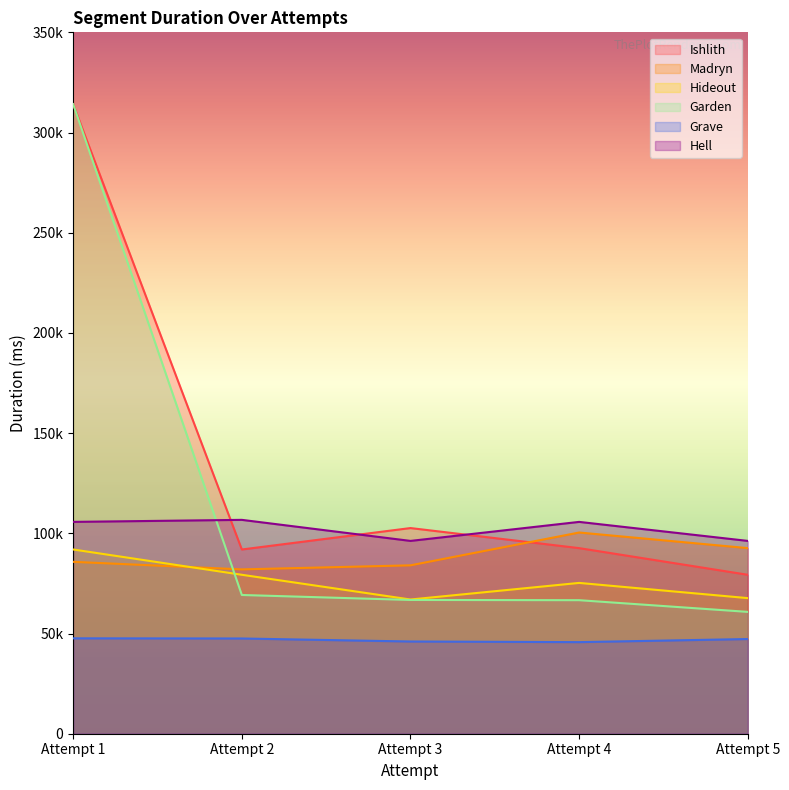

At which category is the sum across all series the highest?

Attempt 1